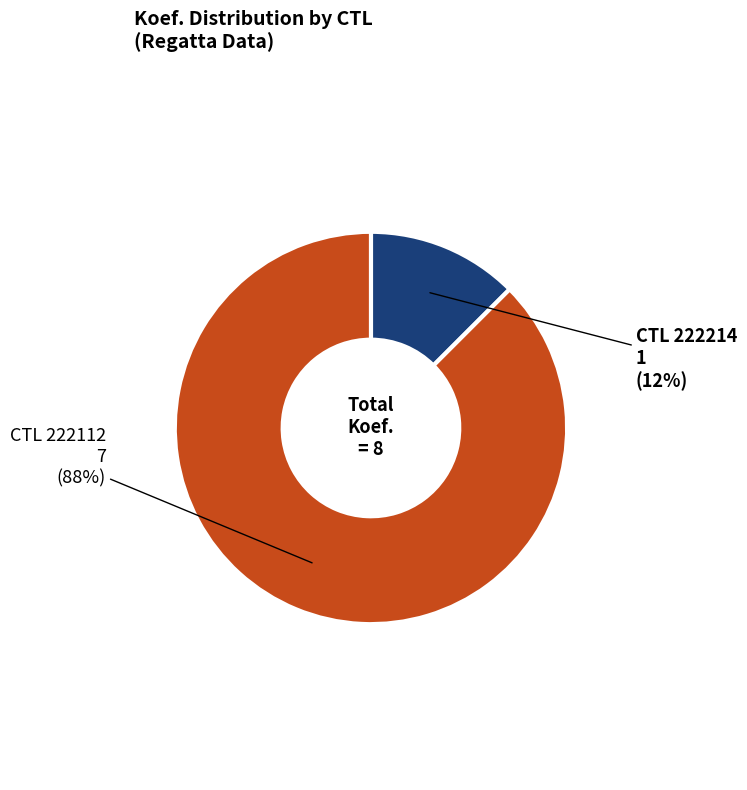

Which has a higher value, CTL 222112 or CTL 222214?

CTL 222112